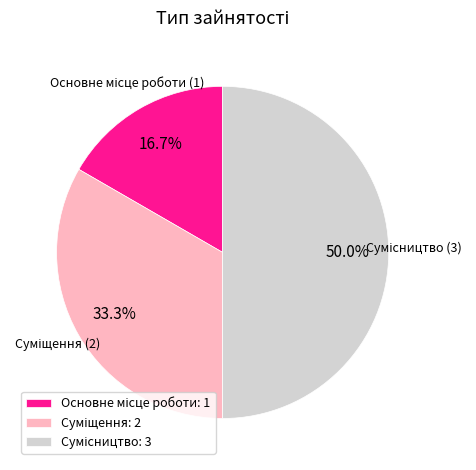

Rank the categories by value from lowest to highest.

Основне місце роботи, Суміщення, Сумісництво